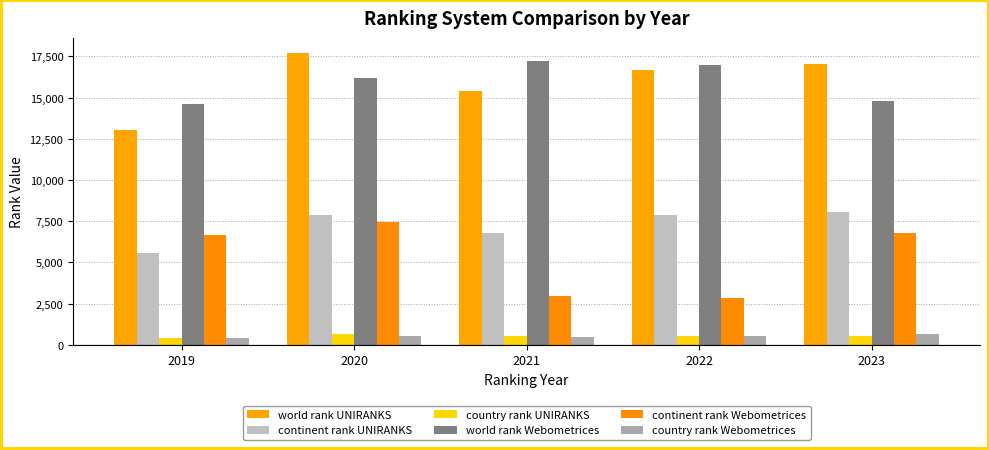

How many data points does each series have?

5